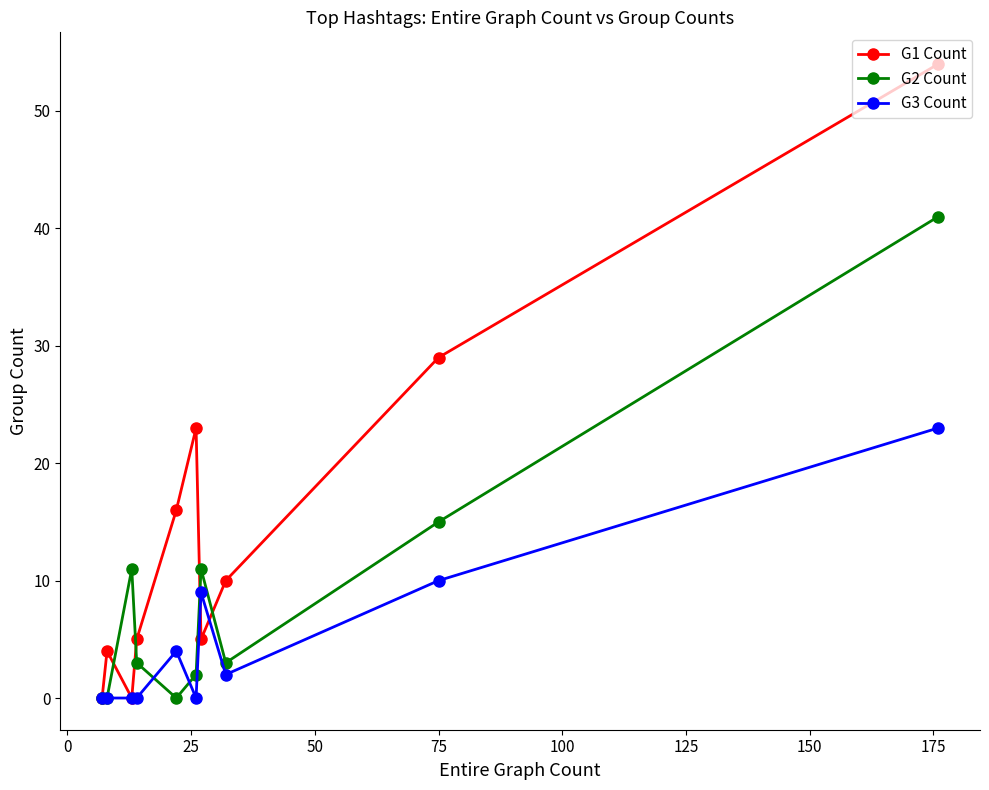

At how many categories does at least one series exceed 33?

1